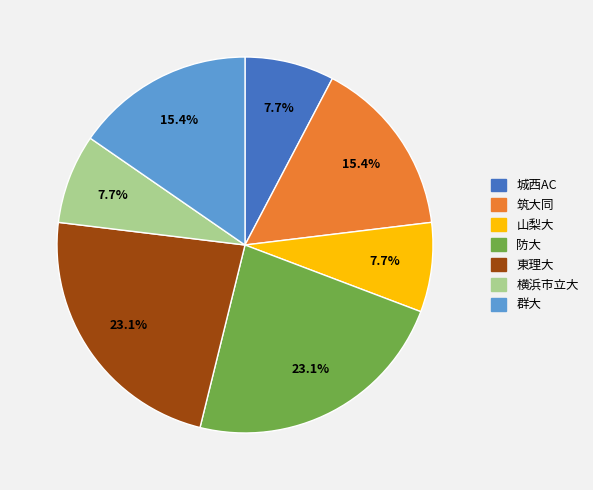

How much of the chart is everything except 防大?

76.9%